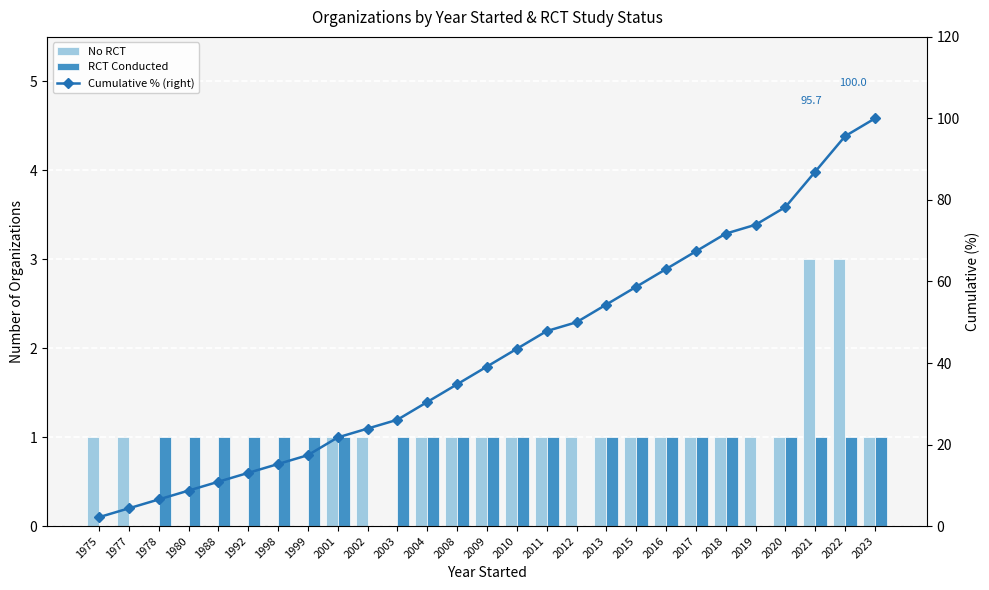

Which series changed the most between 2013 and 2015?

Cumulative % (right)